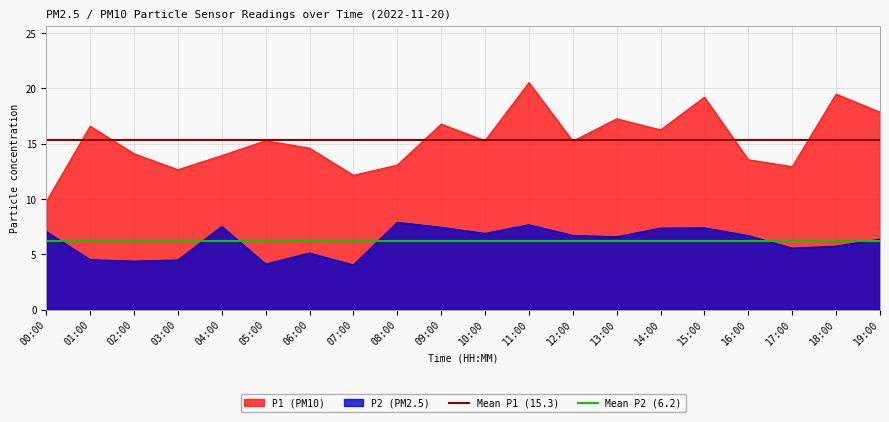

Is the value of P2 (PM2.5) at 15:00 greater than the value of P1 (PM10) at 00:00?

No